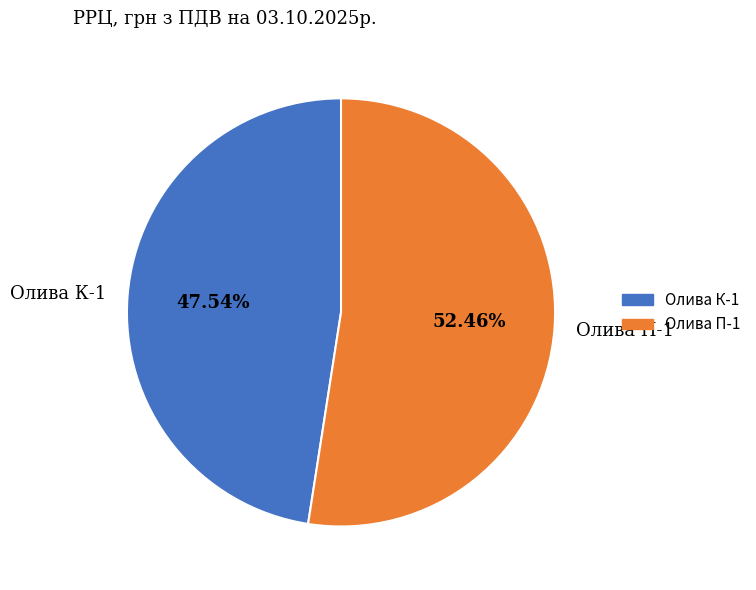

Count the number of slices in the pie.

2